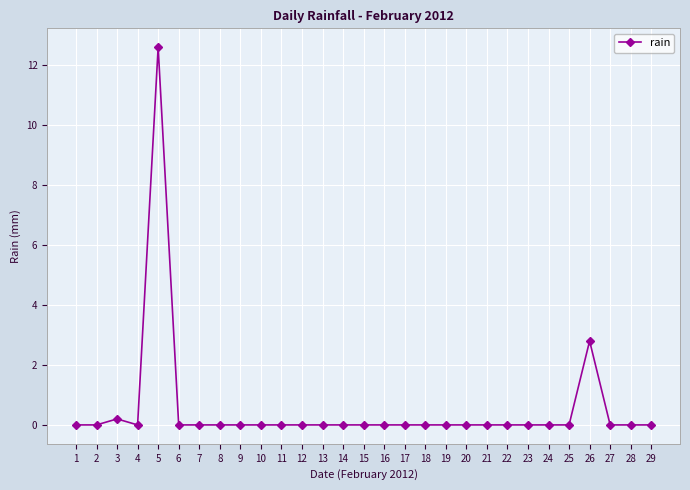

What is the difference between the maximum and minimum values?

12.6